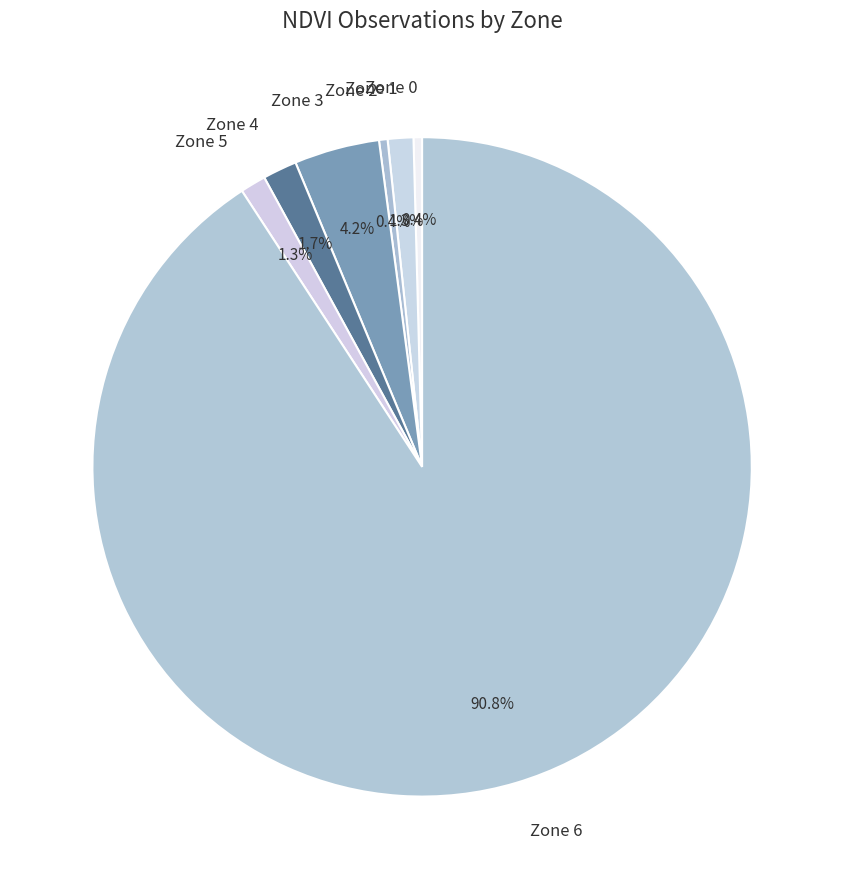

Is there any slice that represents more than half of the pie?

Yes